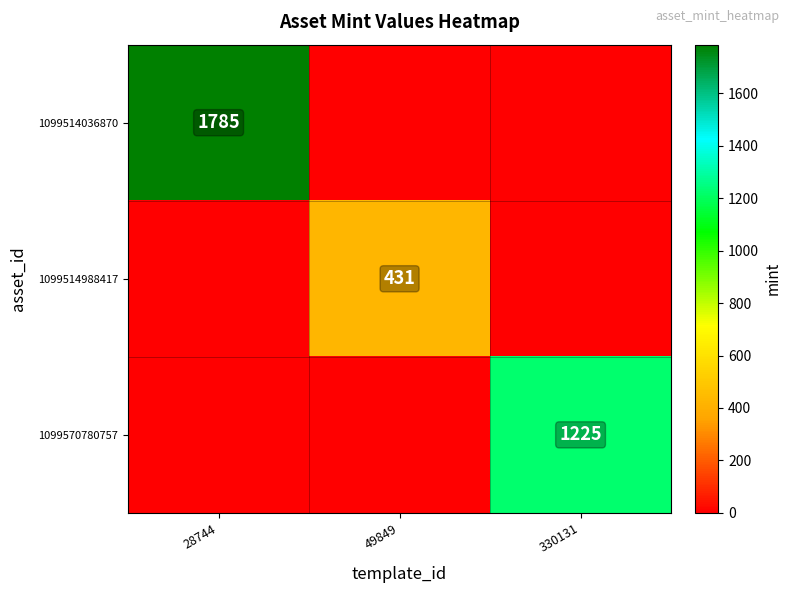

The 1099514036870 series shows 2851 at 28744. True or false?

False